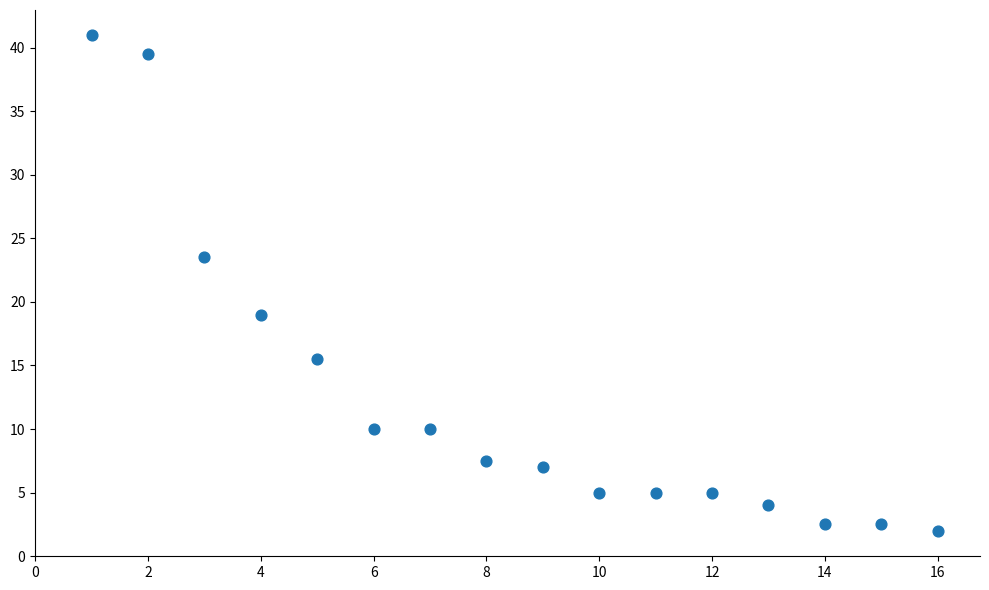

What Y value in the scatter plot is closest to 21?

19.0